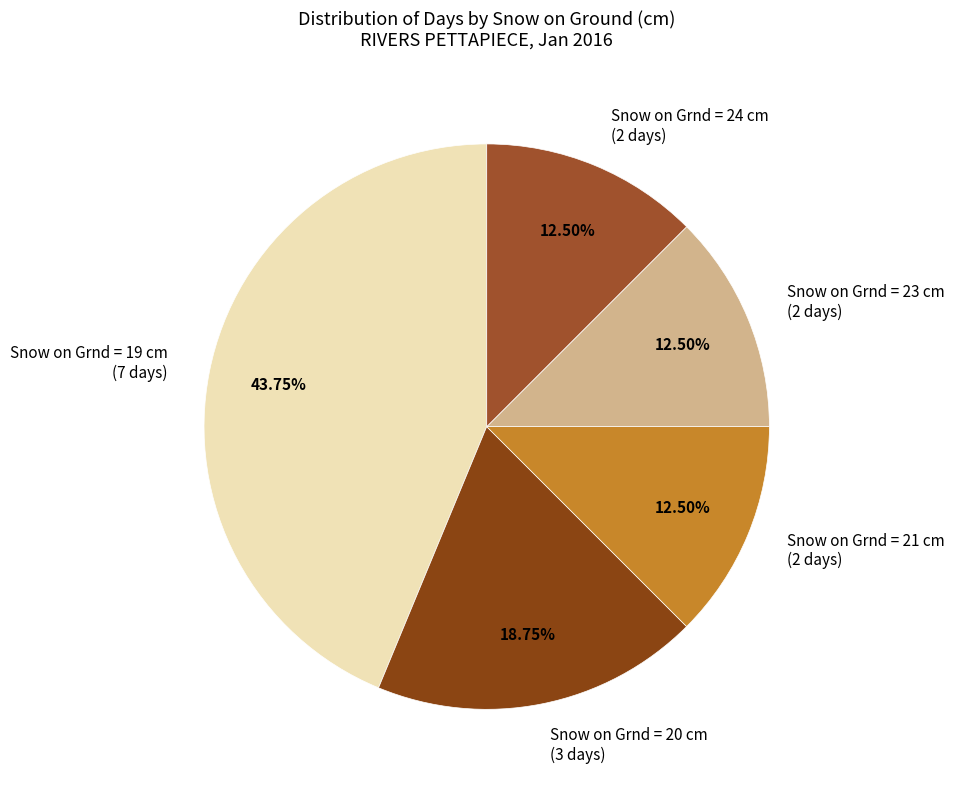

Count the number of slices in the pie.

5